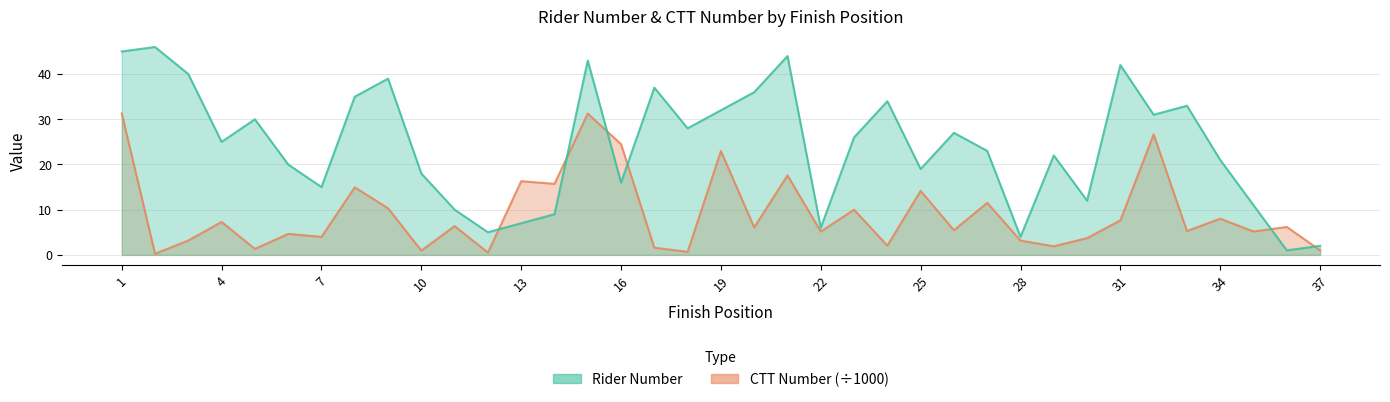

In ctt_number, how many points are higher than both neighbors (excluding endpoints)?

14